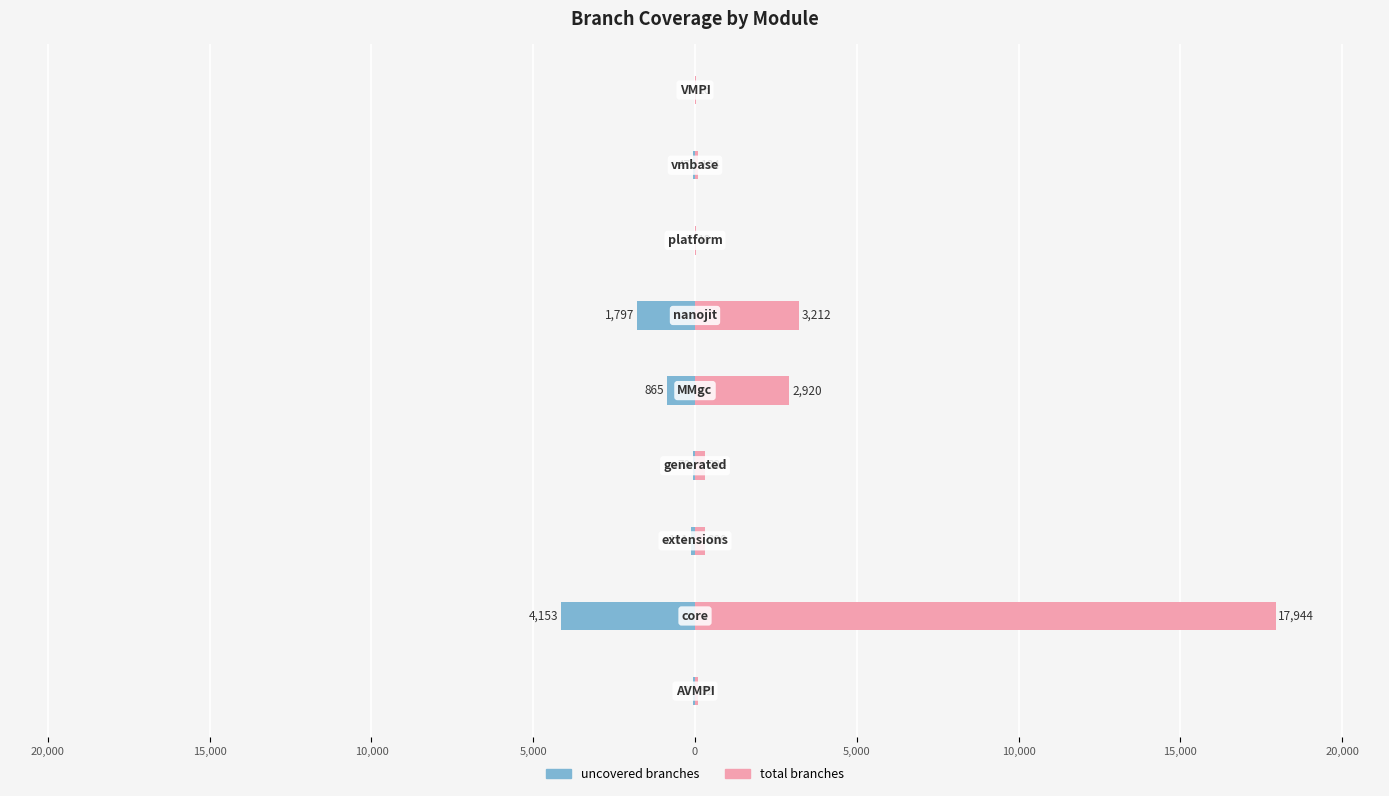

What is the lowest value of the total branches series?

16